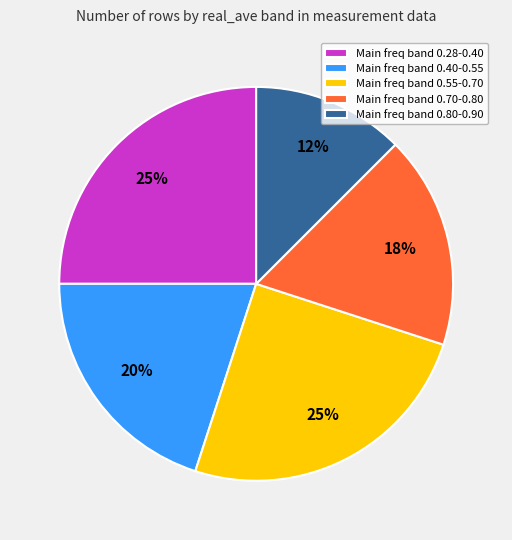

Is it true that Main freq band 0.40-0.55 is 20% of the pie?

True